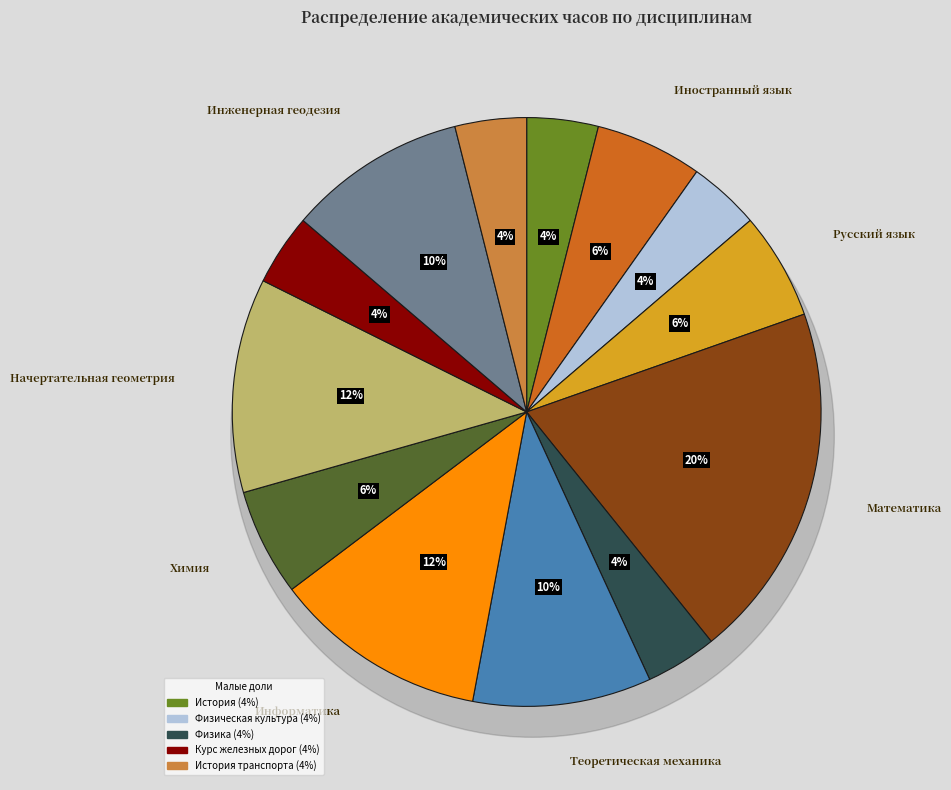

What is the smallest slice in the pie chart?

История